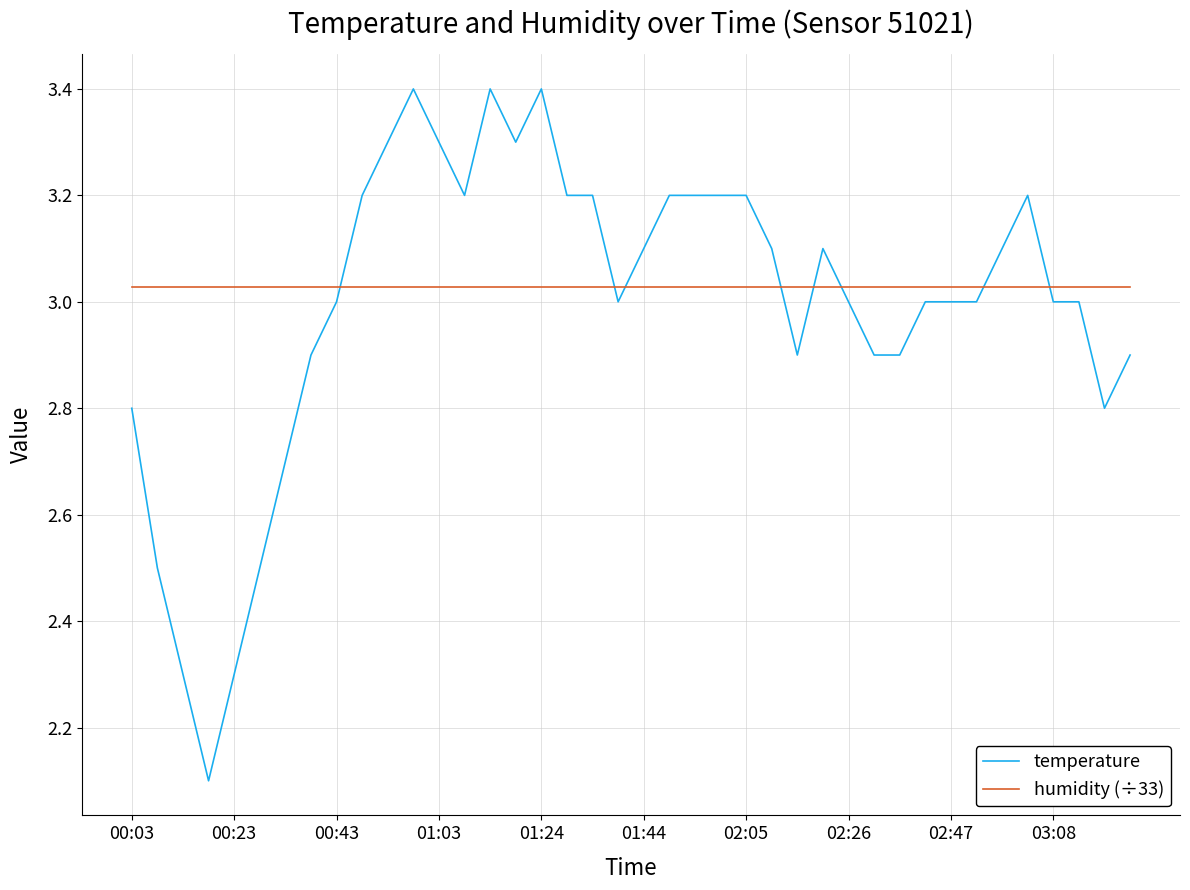

True or false: humidity (÷33) and temperature intersect in this chart.

True